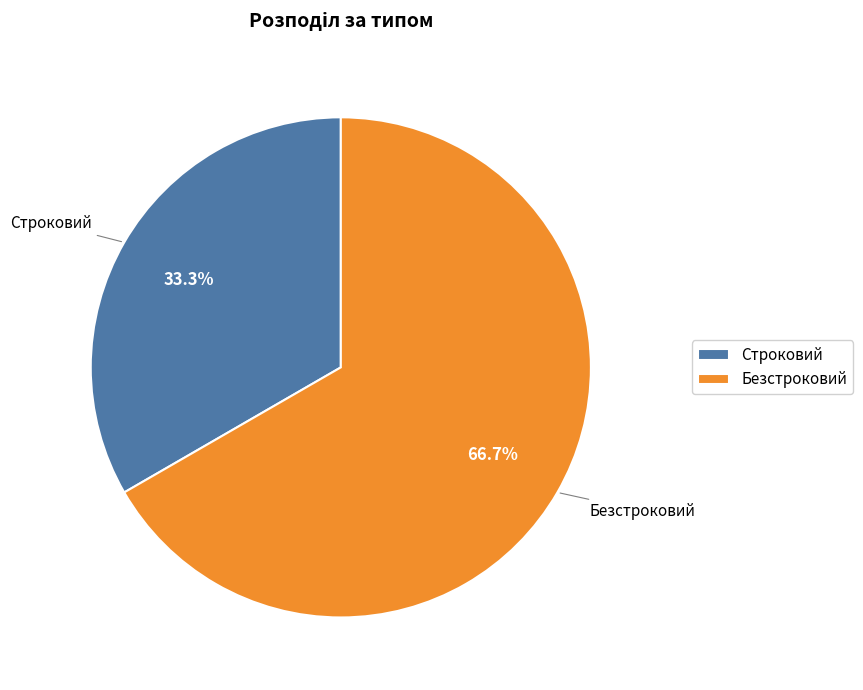

To the nearest percent, what percentage of the pie is Безстроковий?

67%